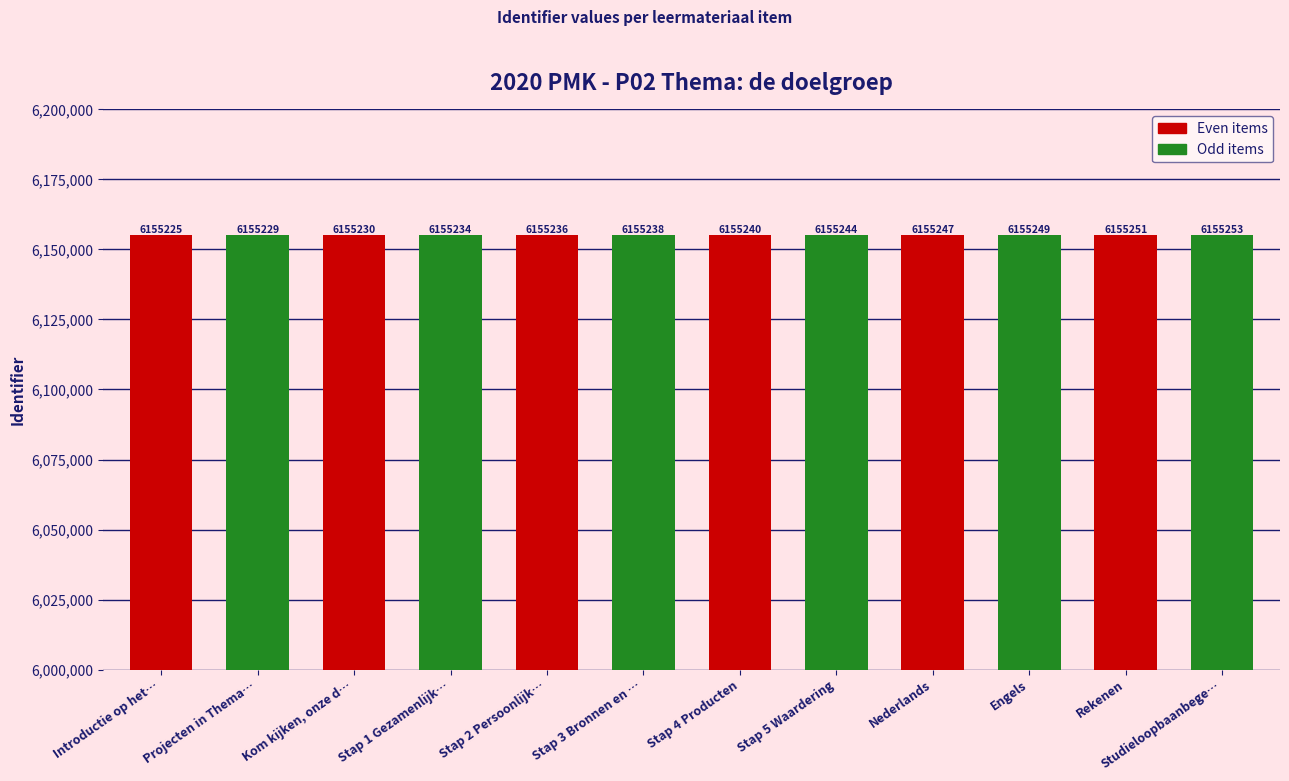

Does the chart contain stacked bars?

No